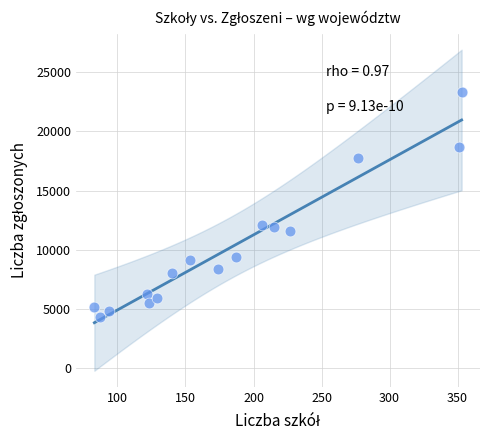

What is the range of X values (max minus min)?

270